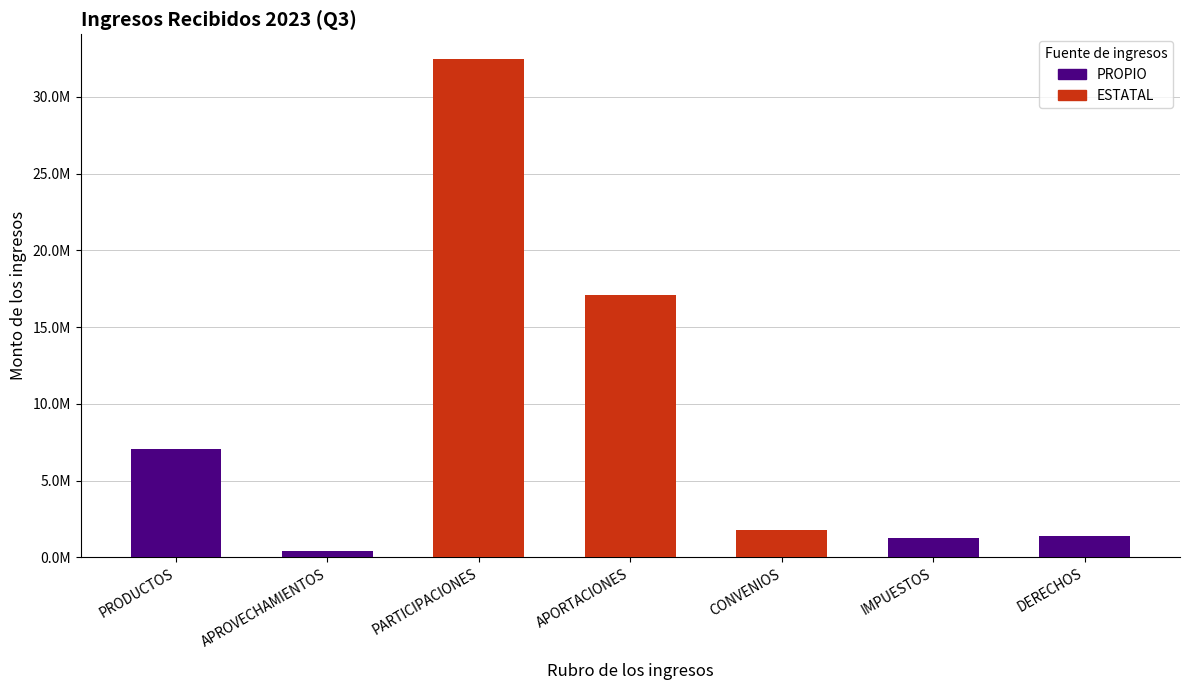

Which has a higher value, APROVECHAMIENTOS or PRODUCTOS?

PRODUCTOS